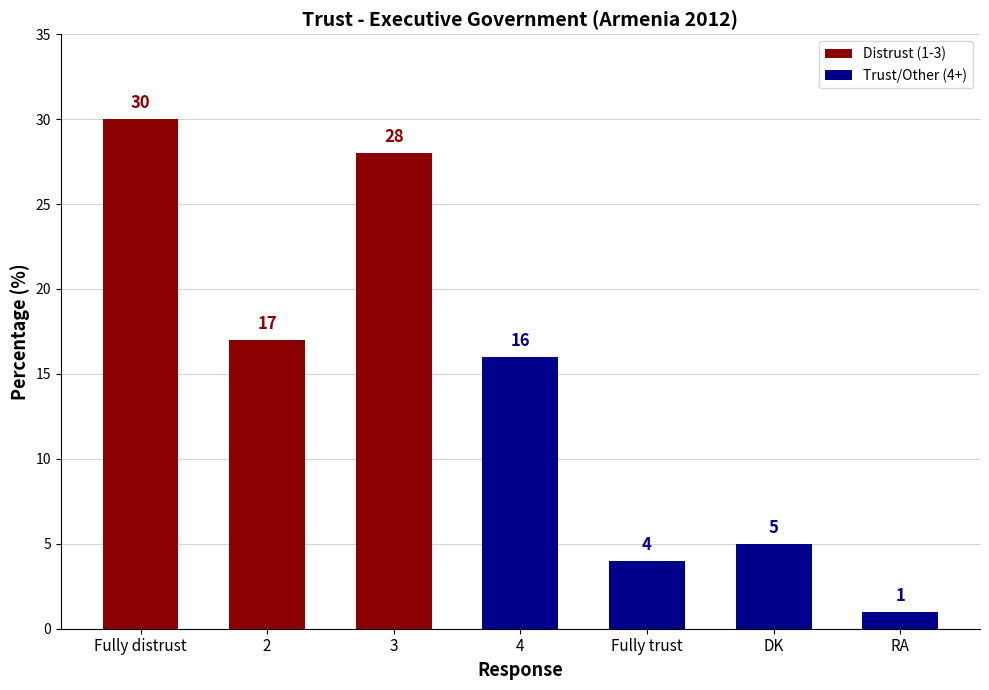

Is it true that the value at 3 is 28?

True